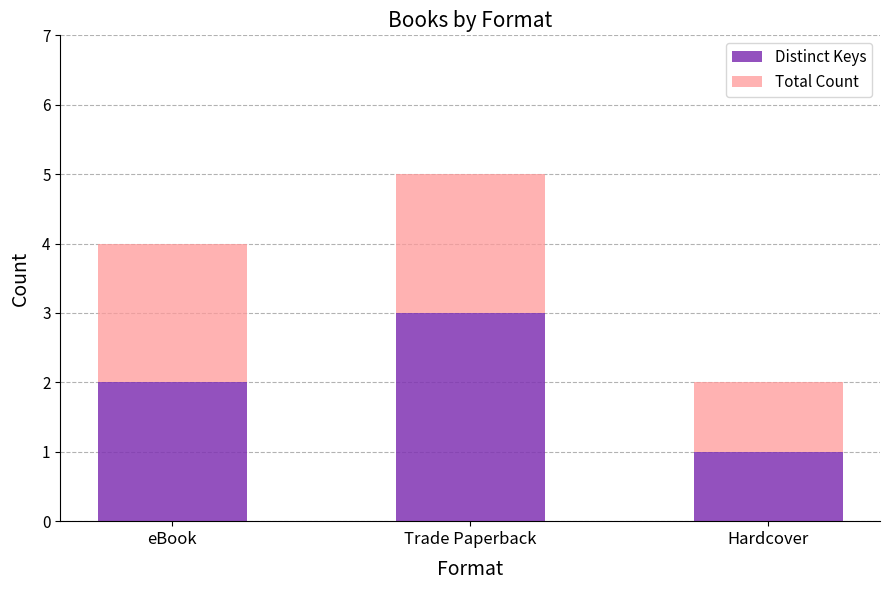

What is the sum of all Distinct Keys values?

6